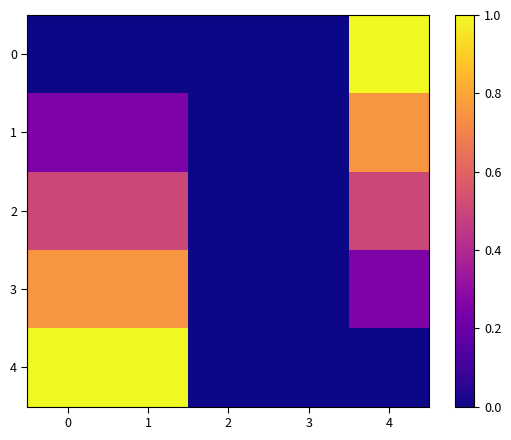

At how many categories does at least one series exceed 0?

3